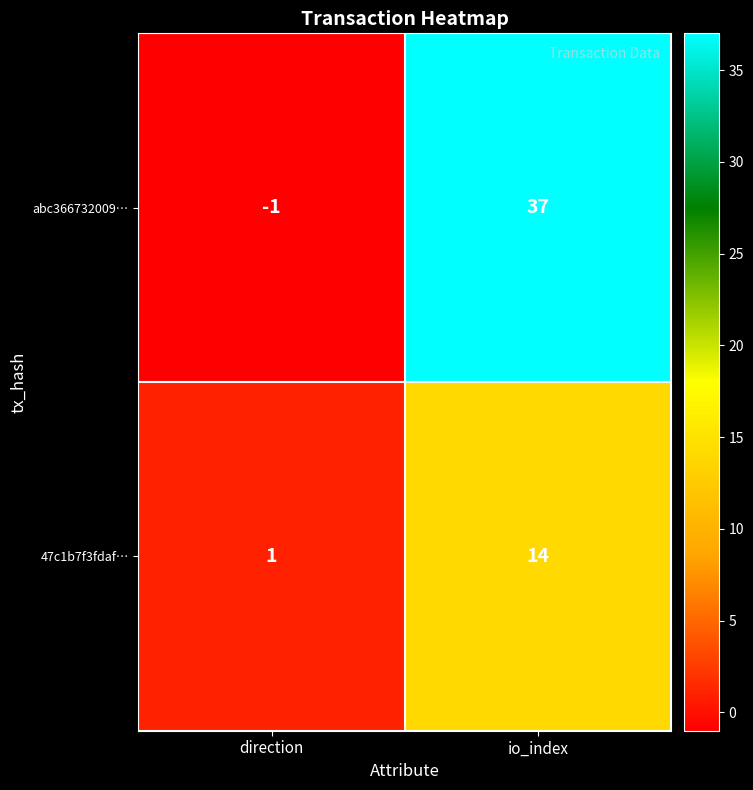

List the series in order of their overall mean, highest first.

abc366732009…, 47c1b7f3fdaf…